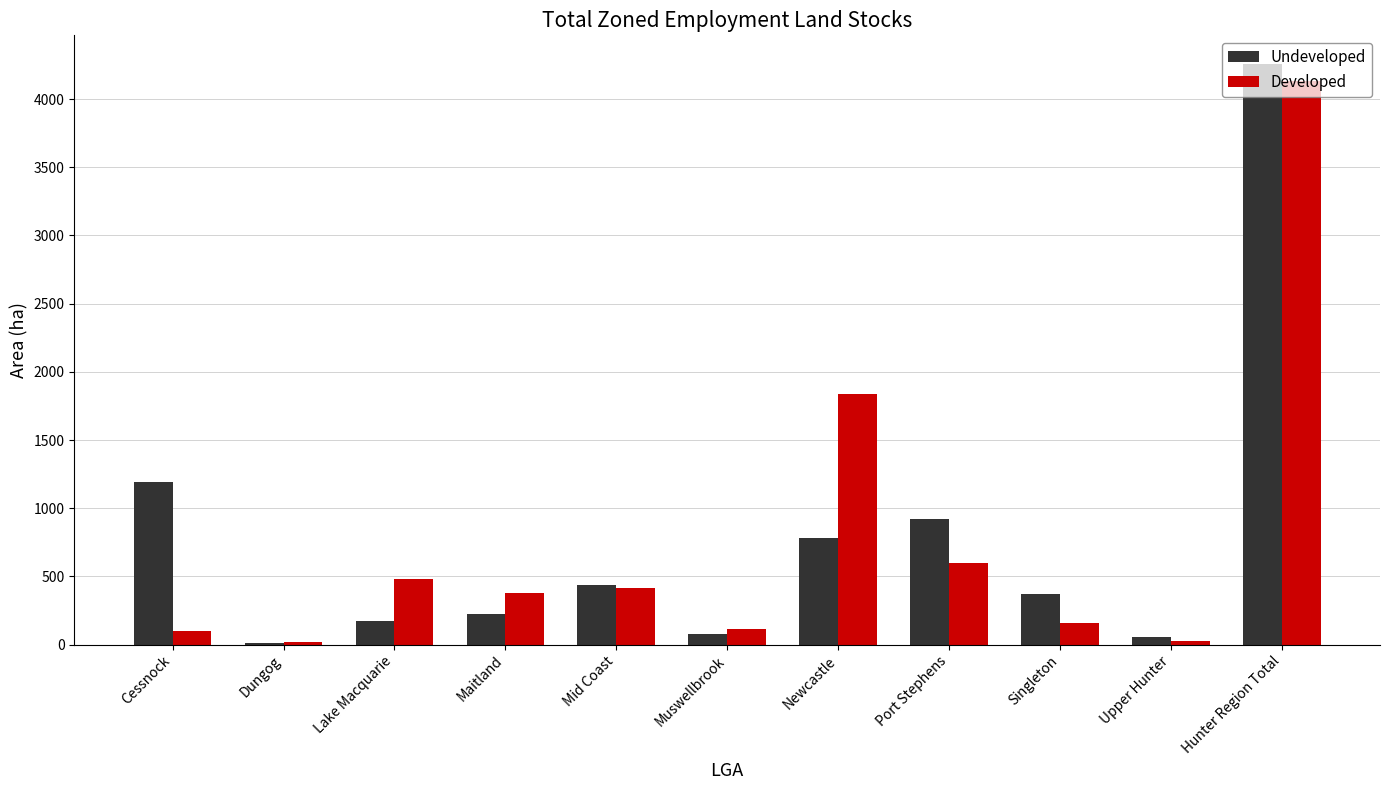

Is the value of Undeveloped at Newcastle greater than the value of Developed at Maitland?

Yes